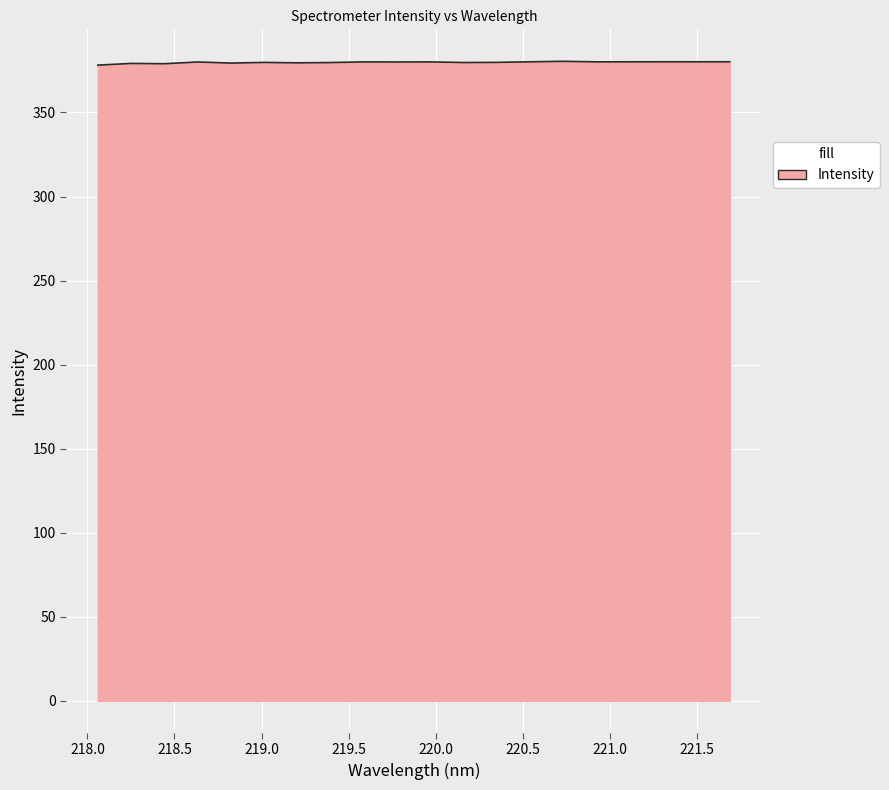

What is the smallest value displayed?

378.2